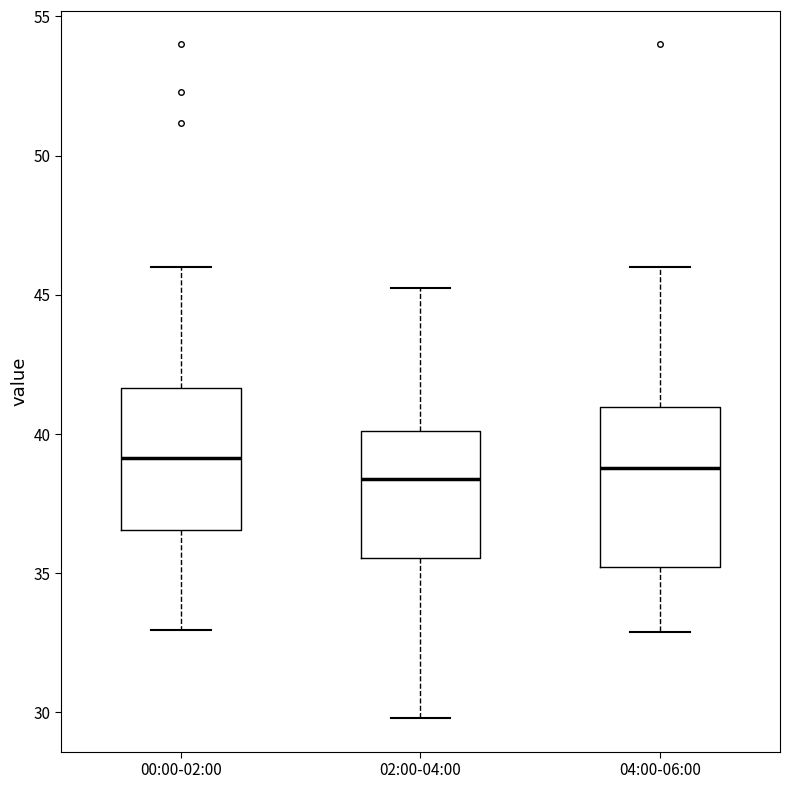

Which box is the tallest, from its lower edge to its upper edge?

04:00-06:00